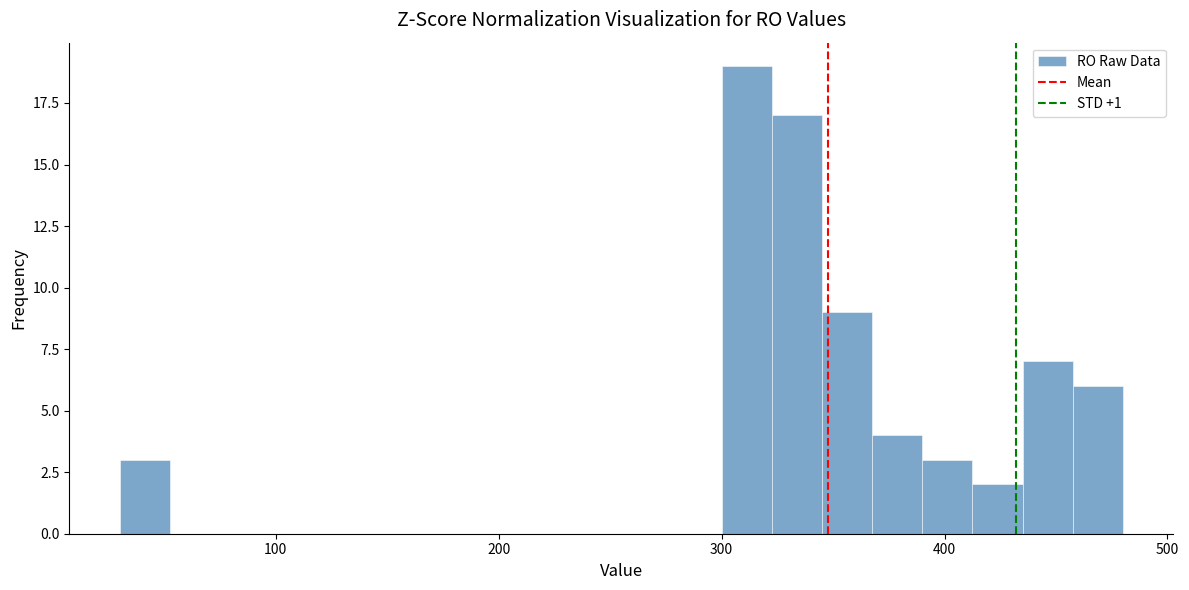

Around what value on the x-axis is the tallest bar? Give the approximate position of its centre, as read against the axis.

310